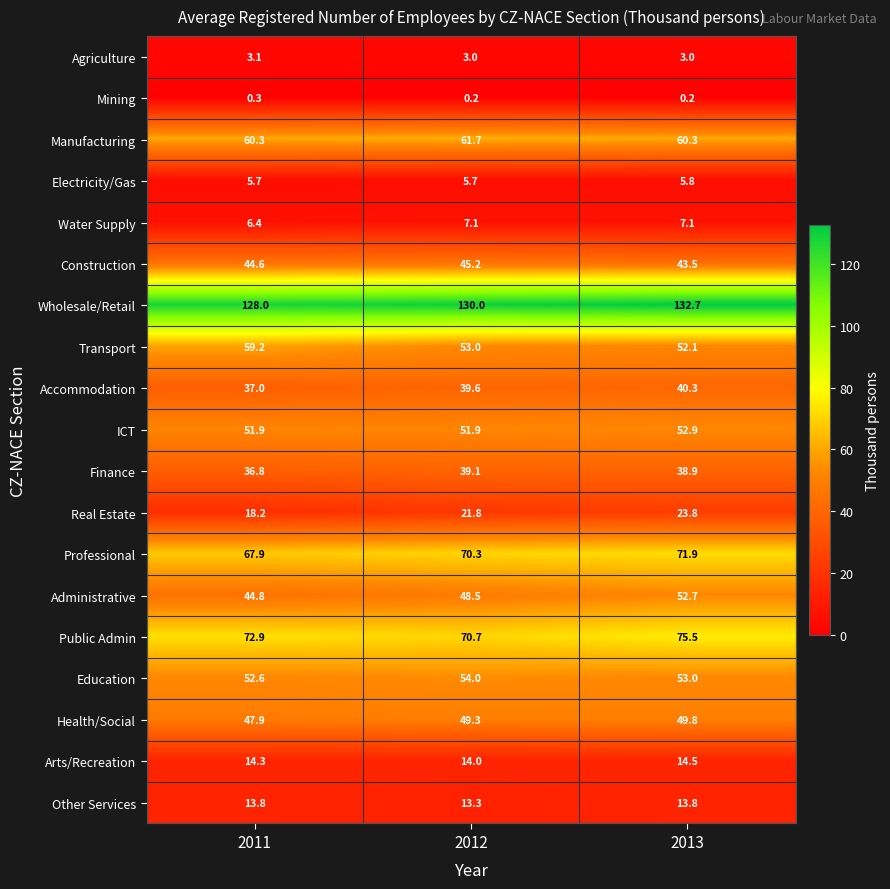

The Real Estate series shows 11.7 at 2012. True or false?

False